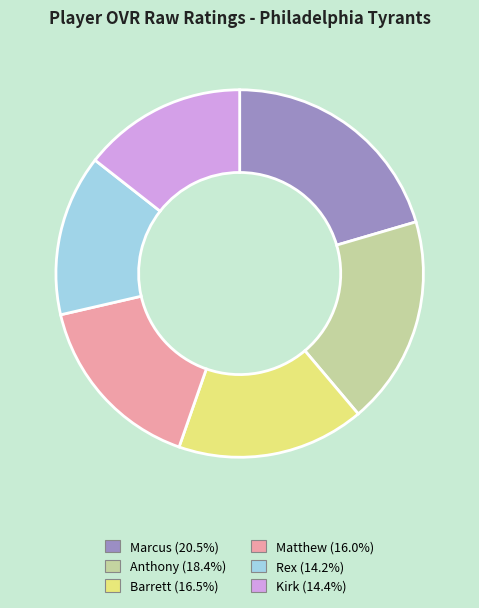

Is it true that Marcus is 20% of the pie?

True